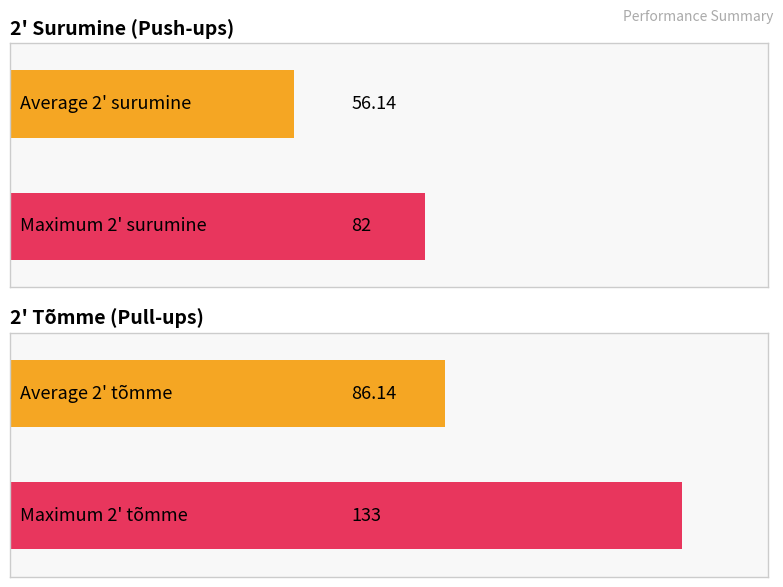

List the series in order of their peak value, lowest first.

2' surumine, 2' tõmme